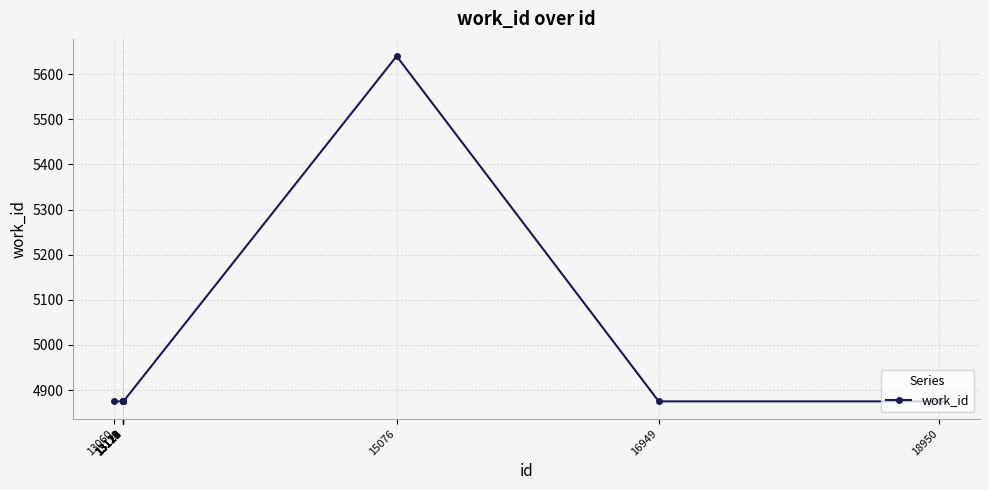

What is the value of the 1st point from the left?

4875